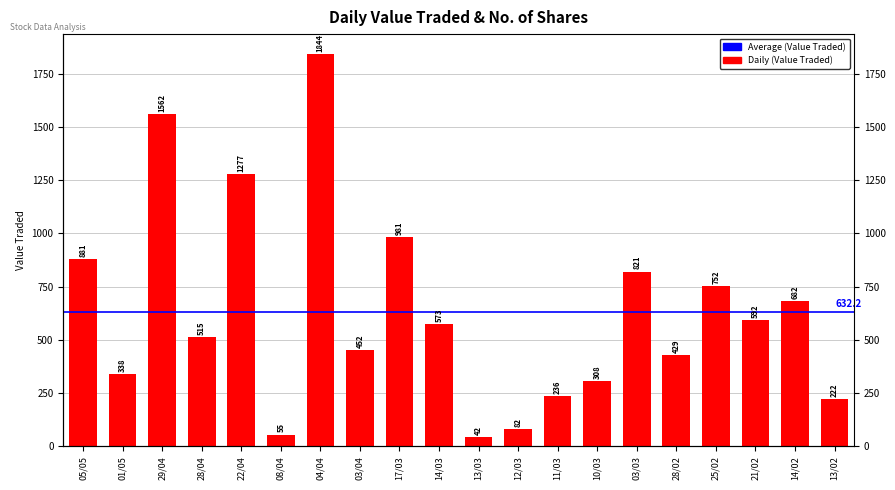

Does the chart contain any negative values?

No